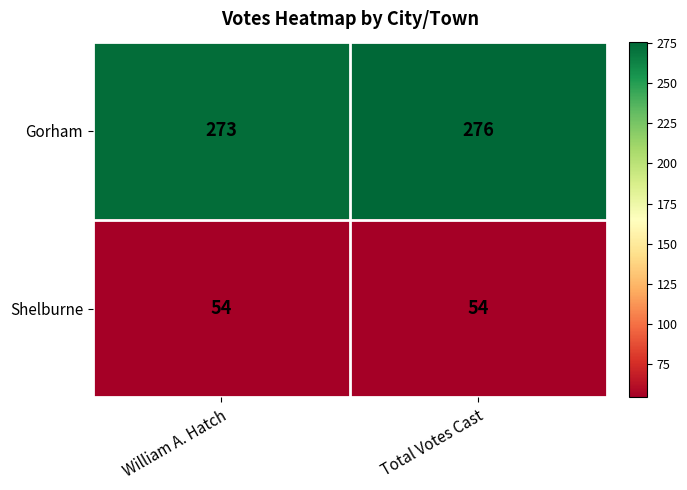

List the series in order of their peak value, lowest first.

Shelburne, Gorham